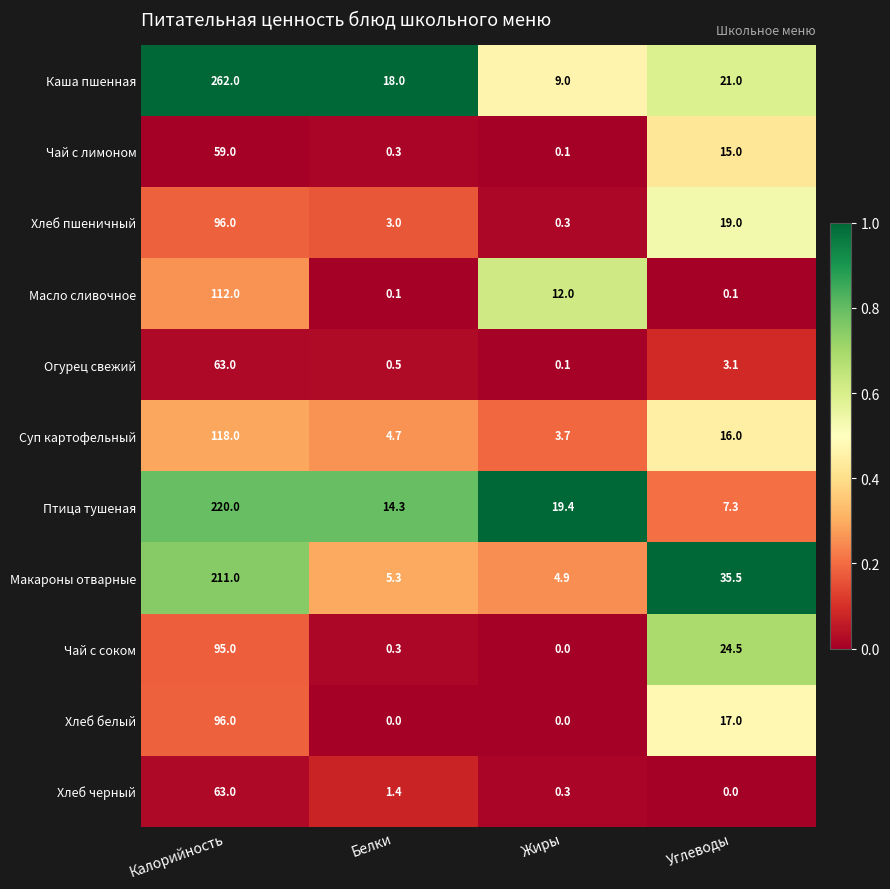

Which series has the widest spread of values?

Каша пшенная